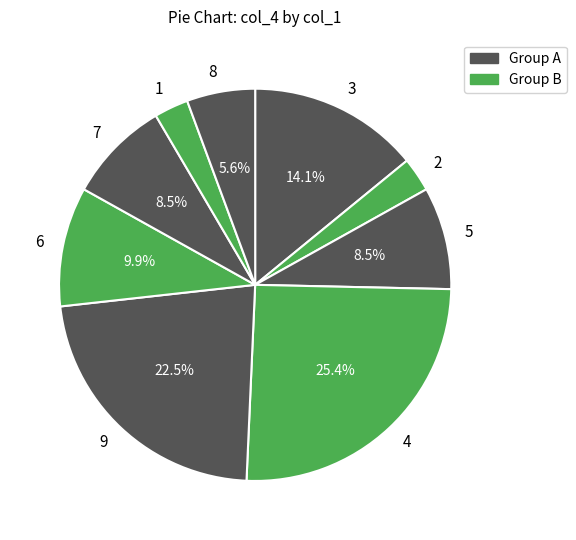

Which slice is the largest?

4